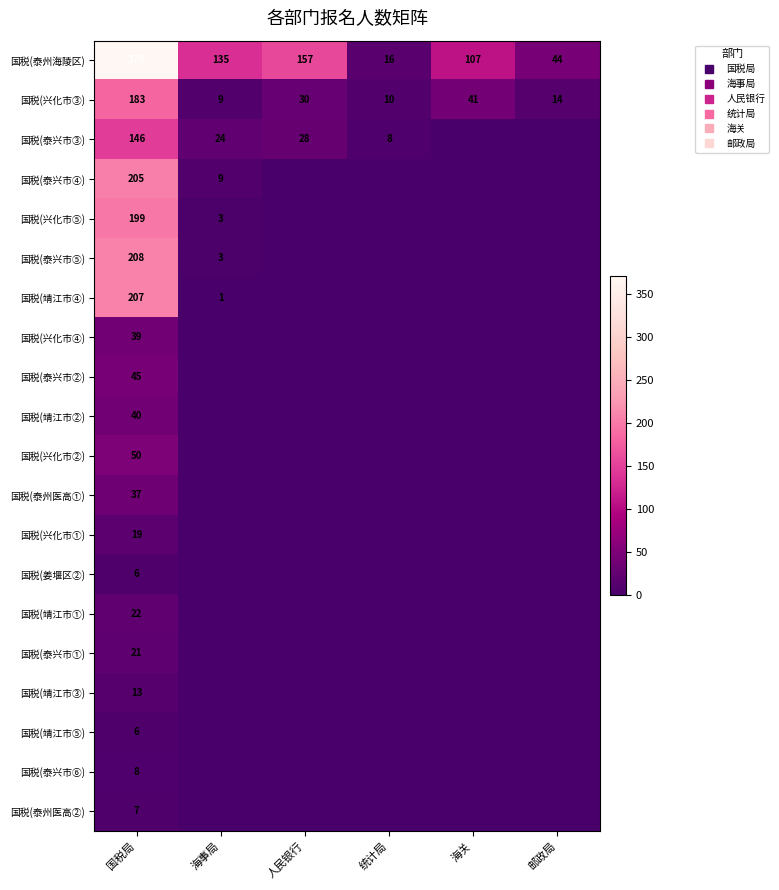

How many values in 国税(泰兴市③) are above zero?

4